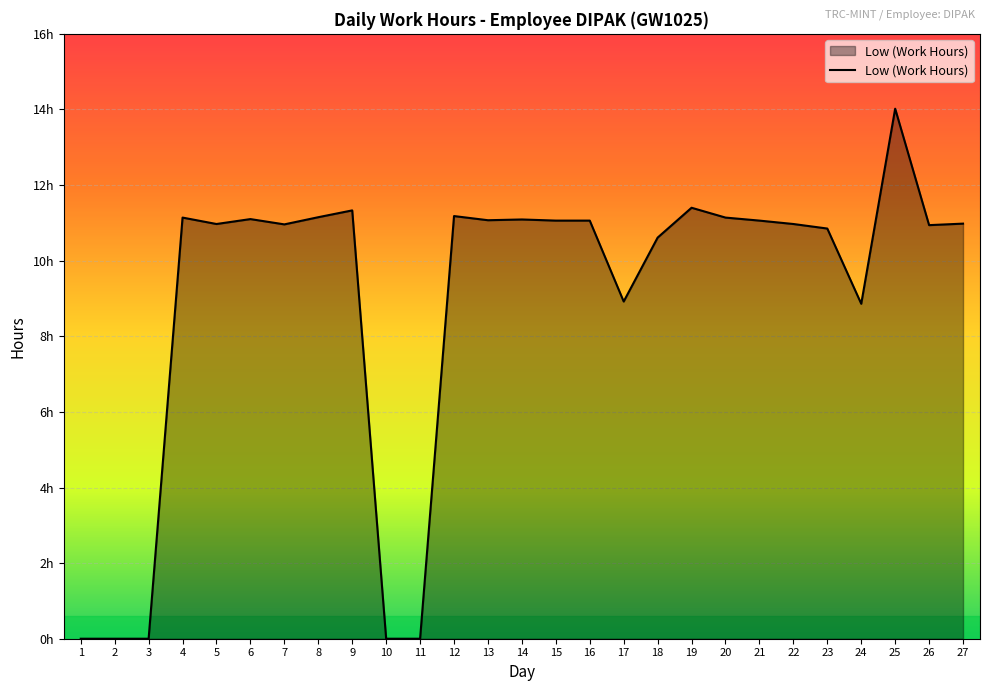

True or false: the data shows 14.6 at 21.

False